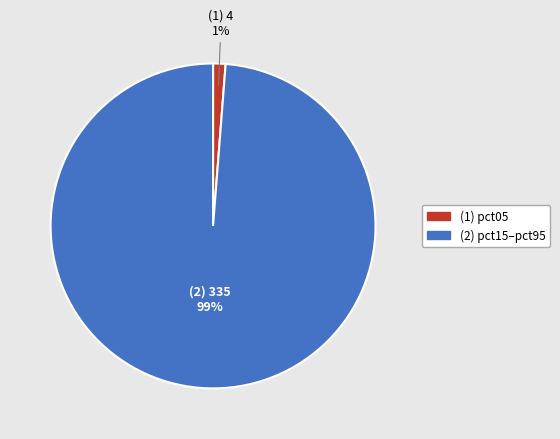

Is there a majority slice in this chart?

Yes